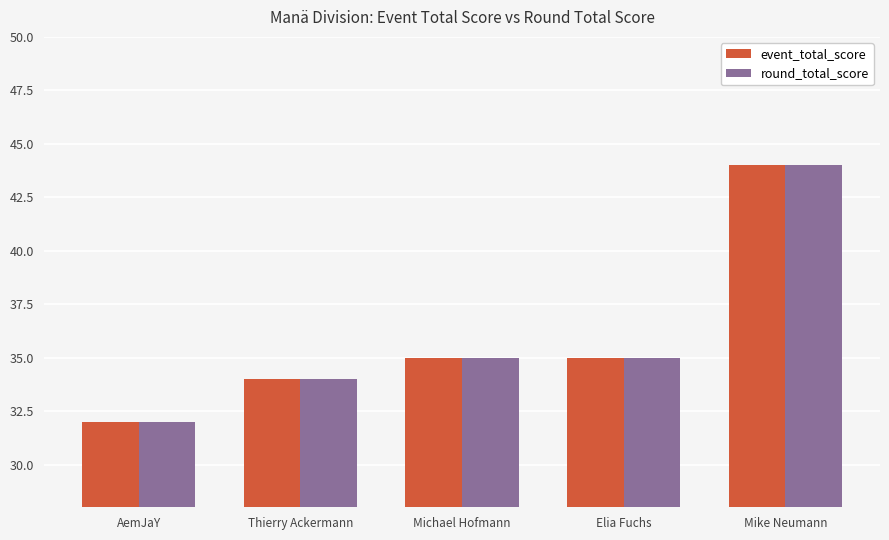

What is the difference between the maximum and minimum values in the round_total_score series?

12